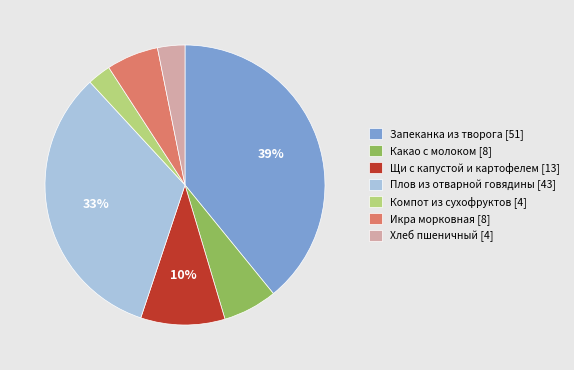

To the nearest percent, what is the difference between the largest and smallest slice percentages?

36%